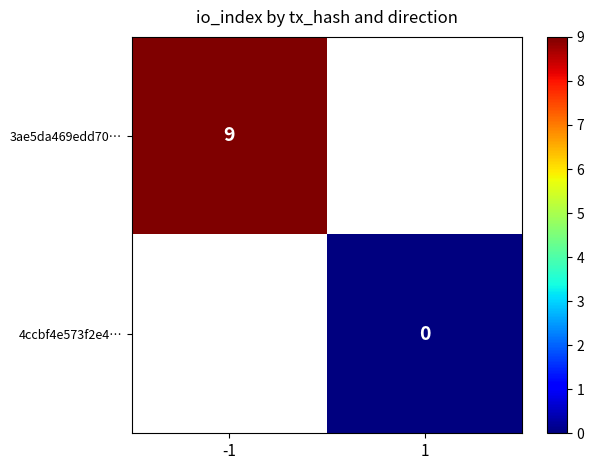

Which label corresponds to the largest value in the chart?

-1